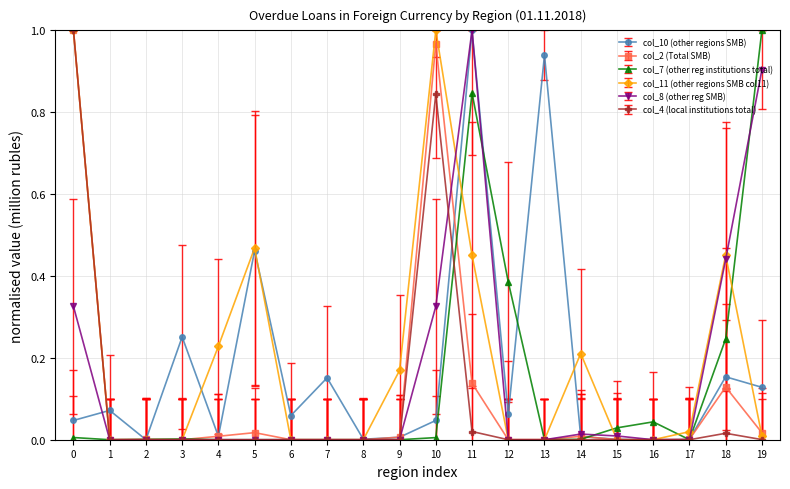

The col_2 (Total SMB) series shows 1.6 at 10. True or false?

False